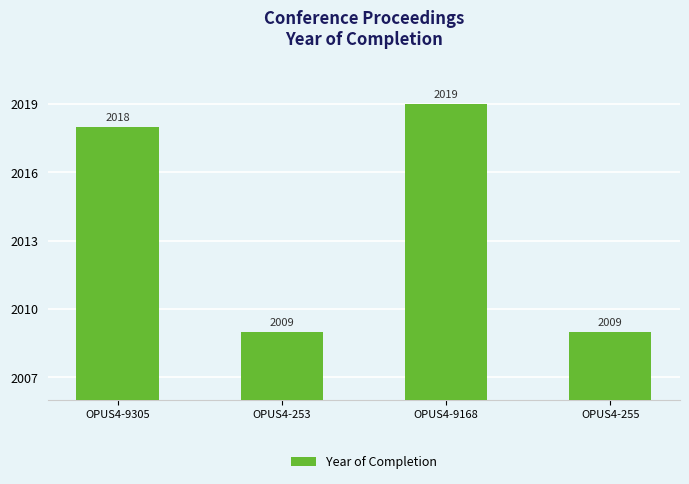

At which label is the value closest to 2014?

OPUS4-9305